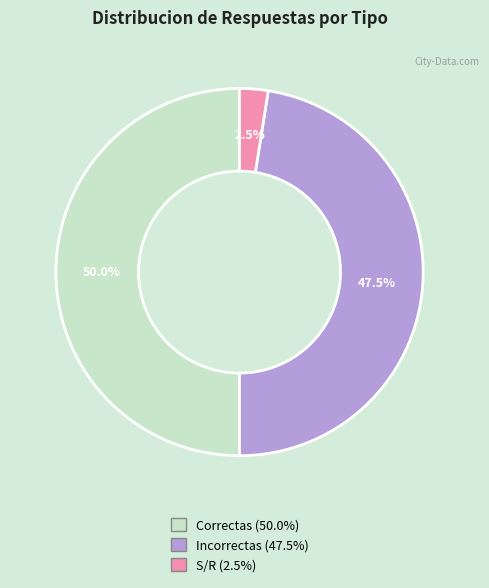

Which slice is the largest?

Correctas